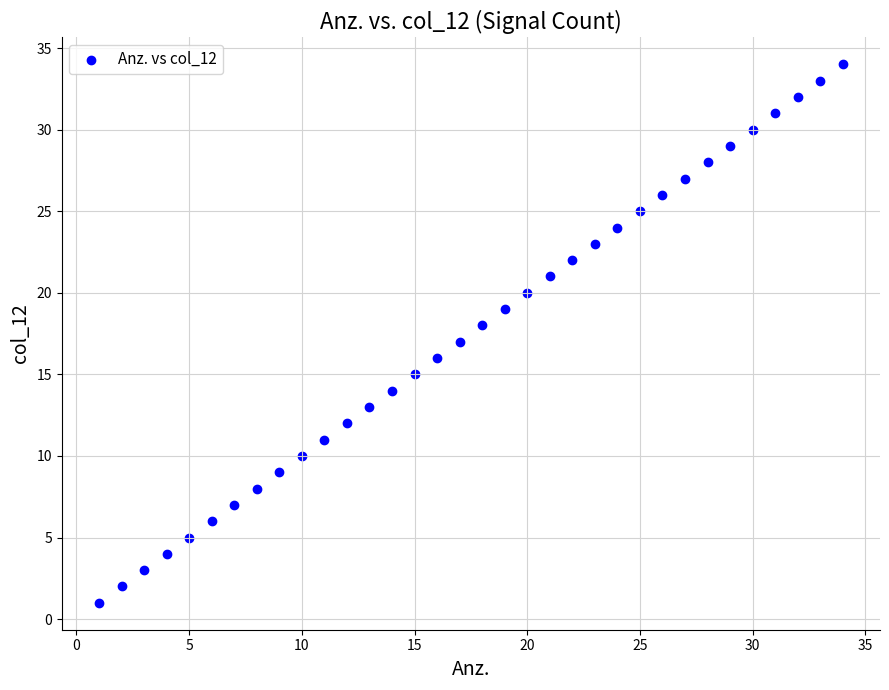

What is the range of X values (max minus min)?

33